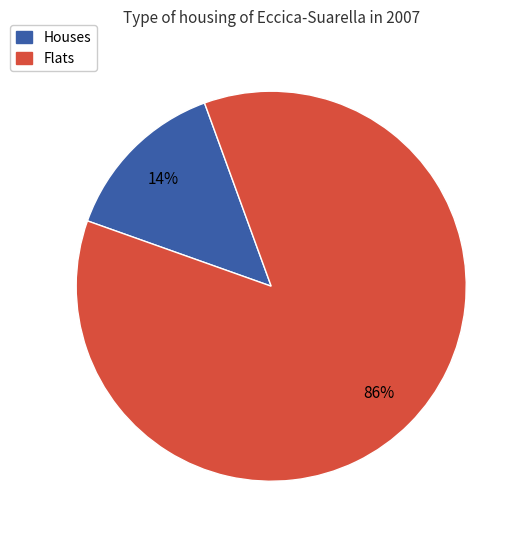

Is there any slice that represents more than half of the pie?

Yes